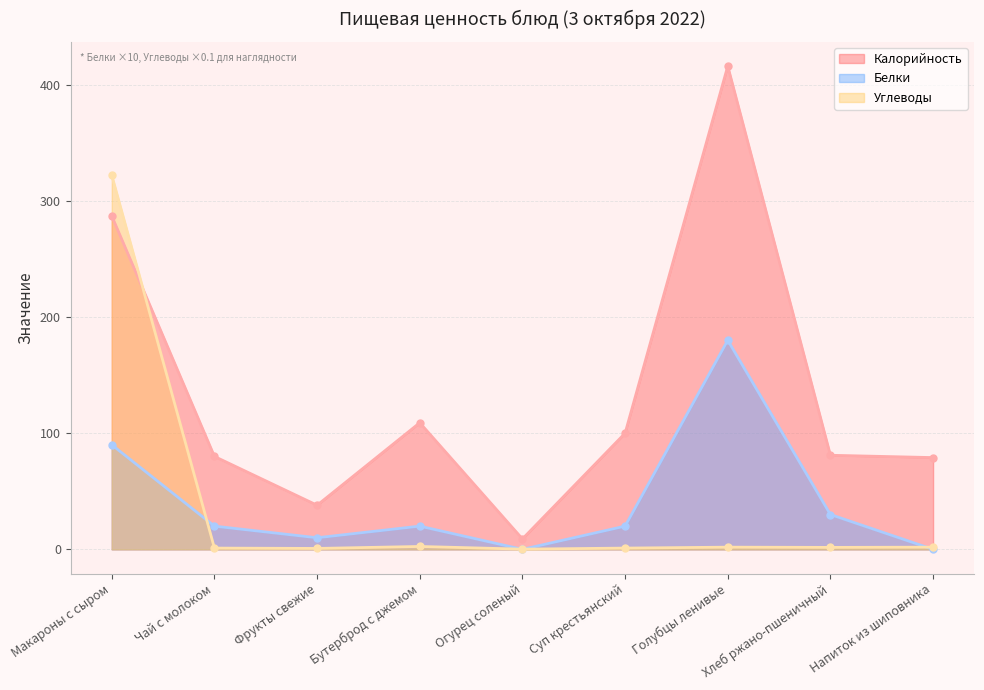

Reading left to right, list all the values displayed in this chart.

Калорийность: 287.0	80.0	38.0	109.0	9.0	100.0	416.0	81.0	79.0
Белки: 90.0	20.0	10.0	20.0	0.0	20.0	180.0	30.0	0.0
Углеводы: 322.1	1.1	0.8	2.5	0.2	1.1	1.9	1.7	1.9